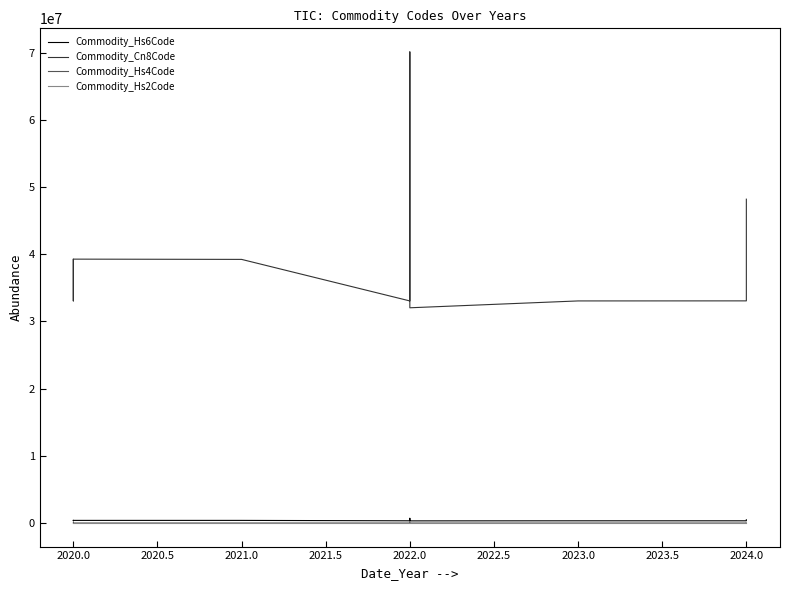

What is the difference between the Commodity_Hs4Code values at 2024.0 and 2022.0?

1616